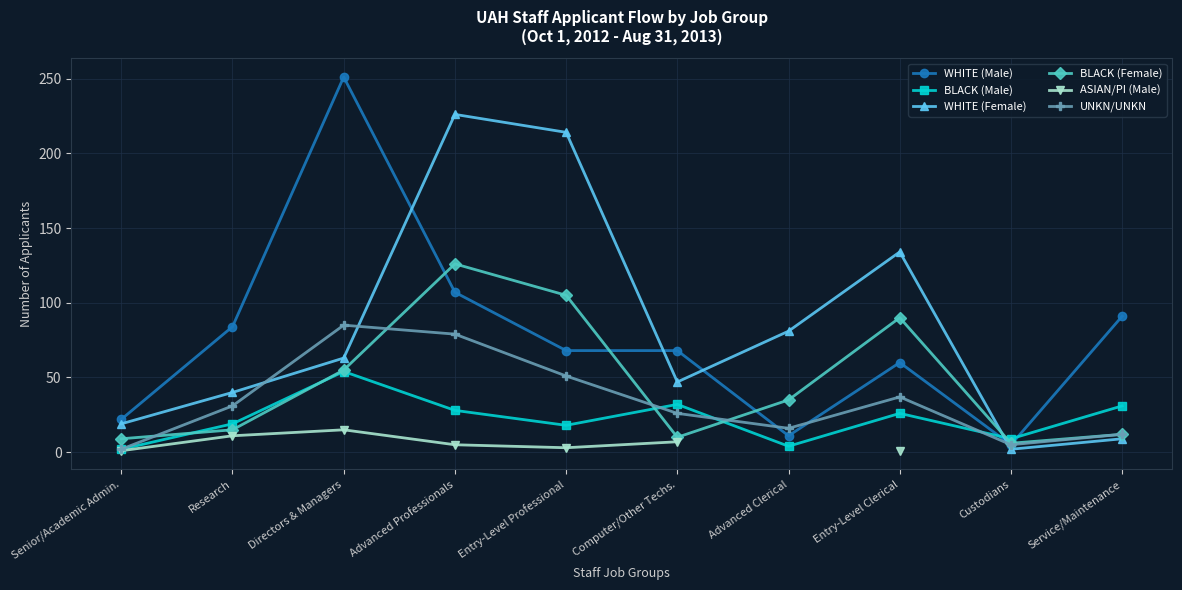

The value of BLACK (Female) at Advanced Professionals is 126.0. True or false?

True